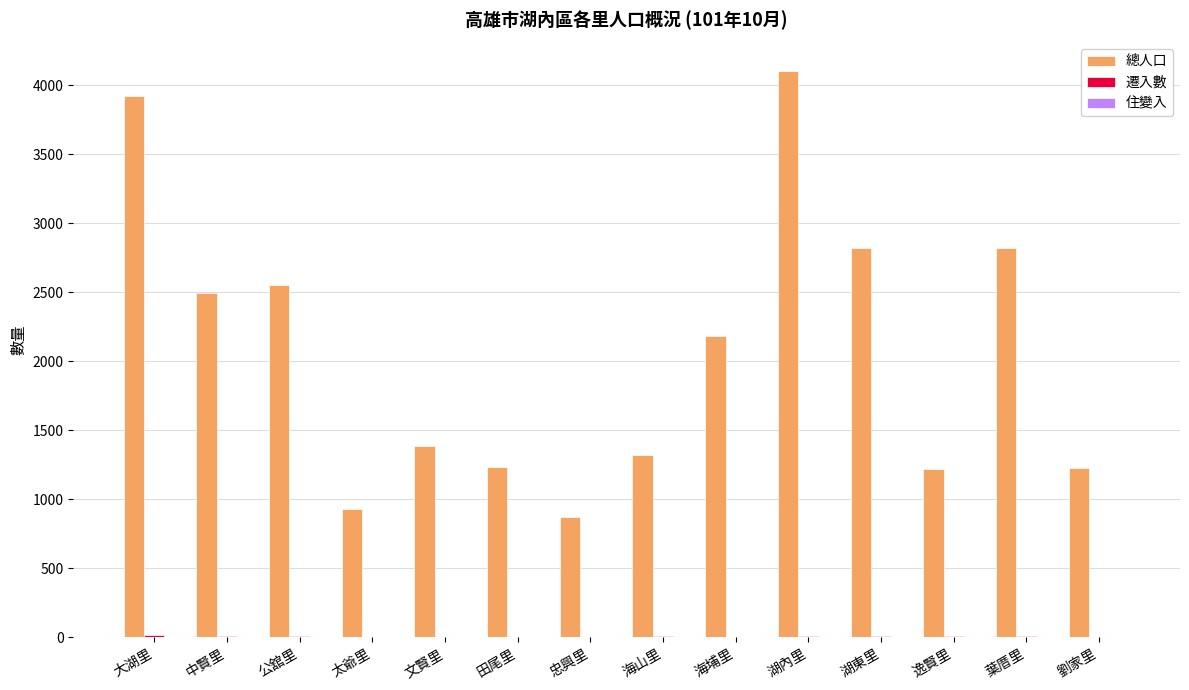

What is the average value of the 總人口 series?

2077